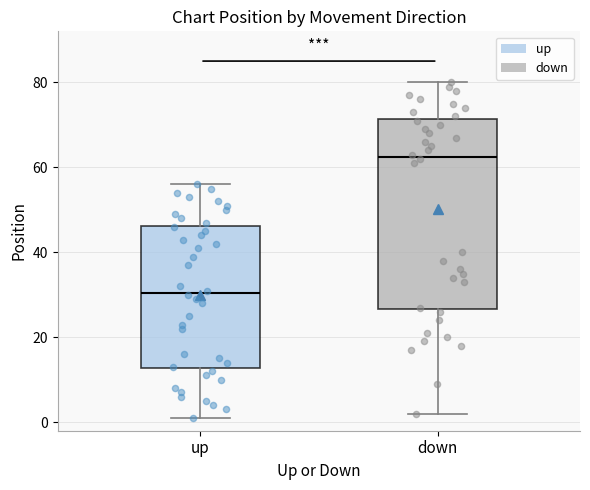

Reading left to right, transcribe this box plot: for each box, give where its median line is, the range the box spans, and where its two whiskers end, as read against the y-axis. The values are not printed on the chart, so give them approximately, as read against the axis.

up: median 30, box 12 to 46, whiskers 2 to 56
down: median 62, box 26 to 72, whiskers 2 to 80